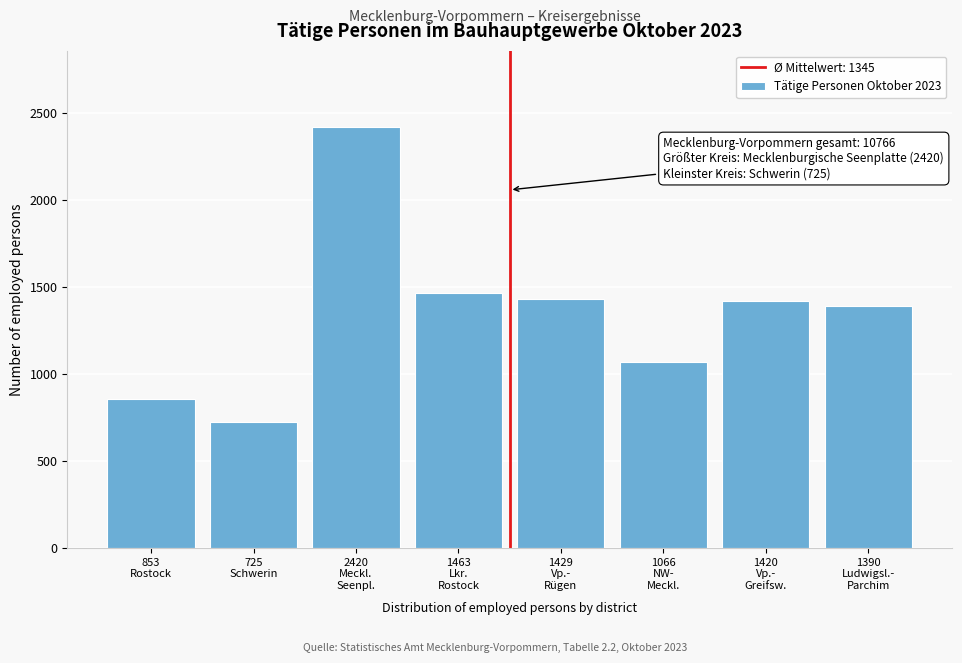

What is the value of the 1st bar from the left?

853